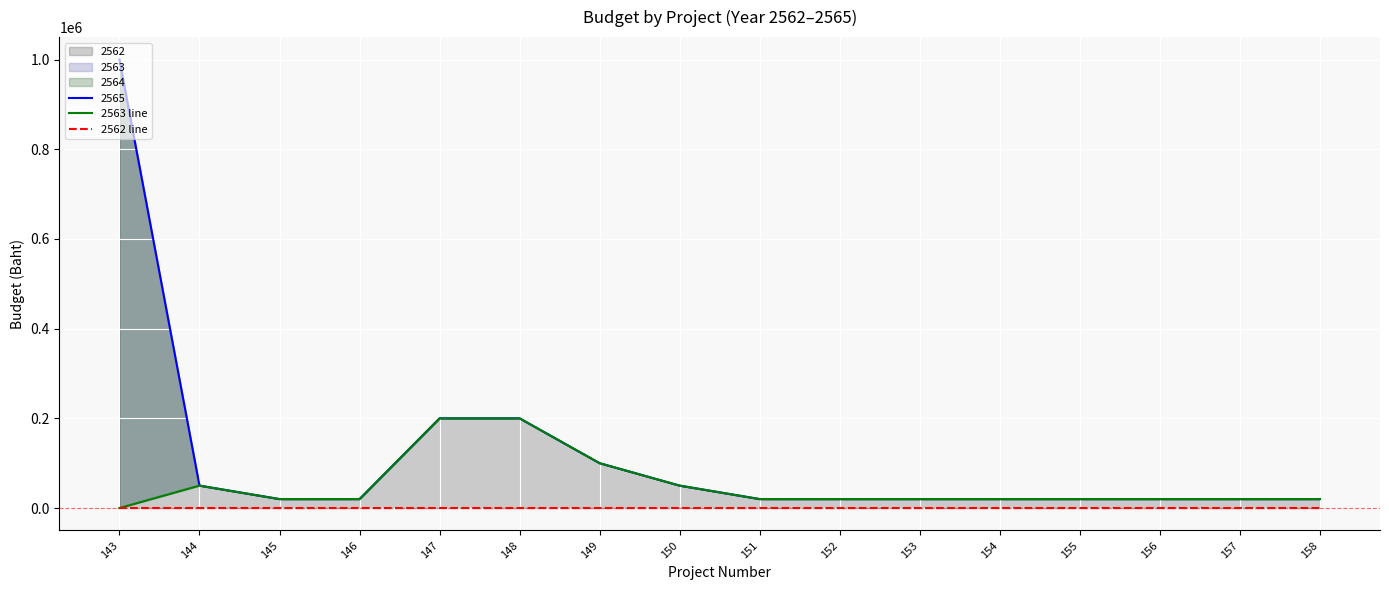

At which label does 2562 line reach its minimum?

143